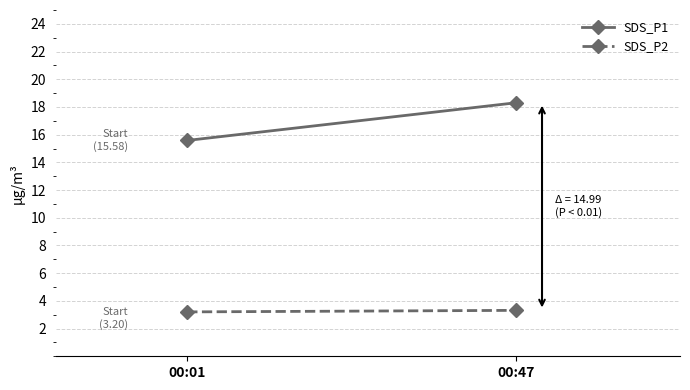

The value of SDS_P2 at 00:01 is 1.8. True or false?

False